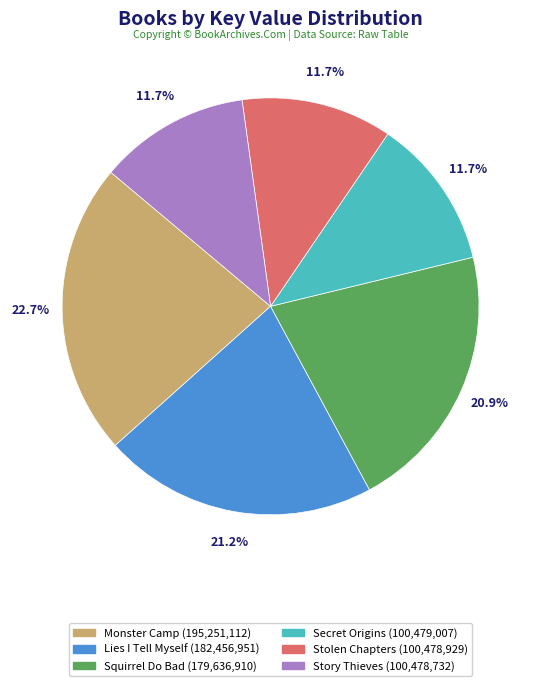

Which slice is the largest?

Monster Camp